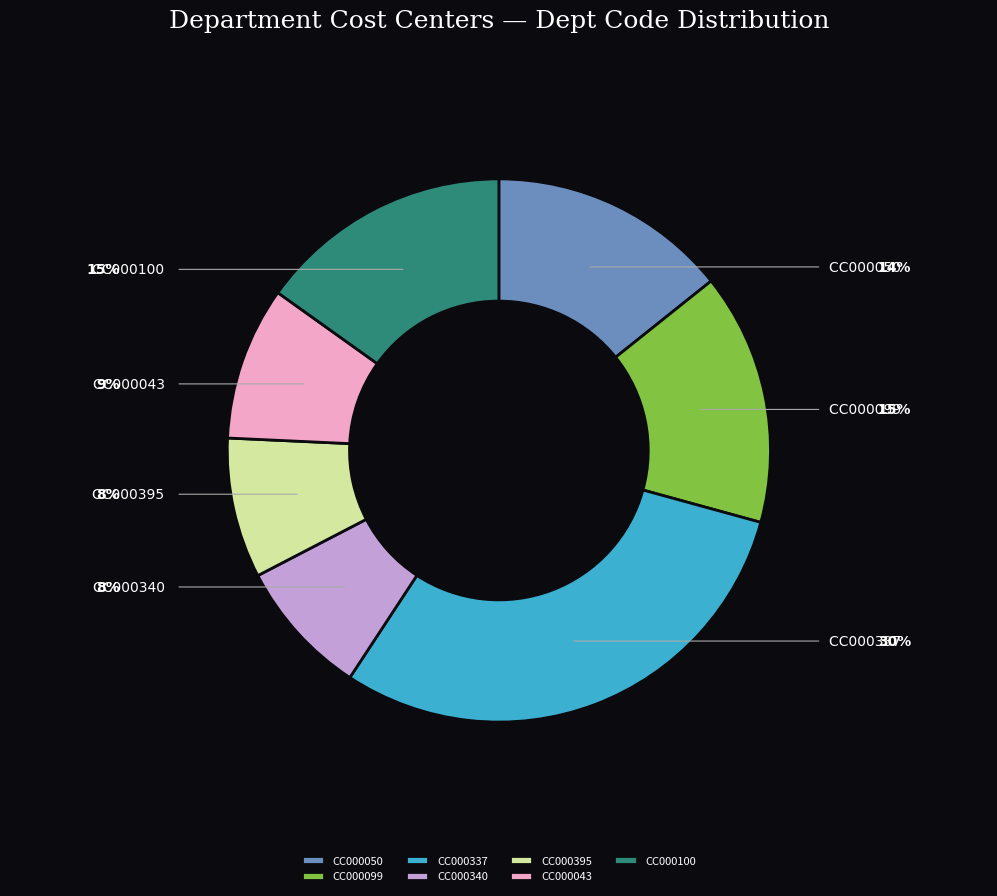

True or false: CC000340 accounts for 8% of the total.

True